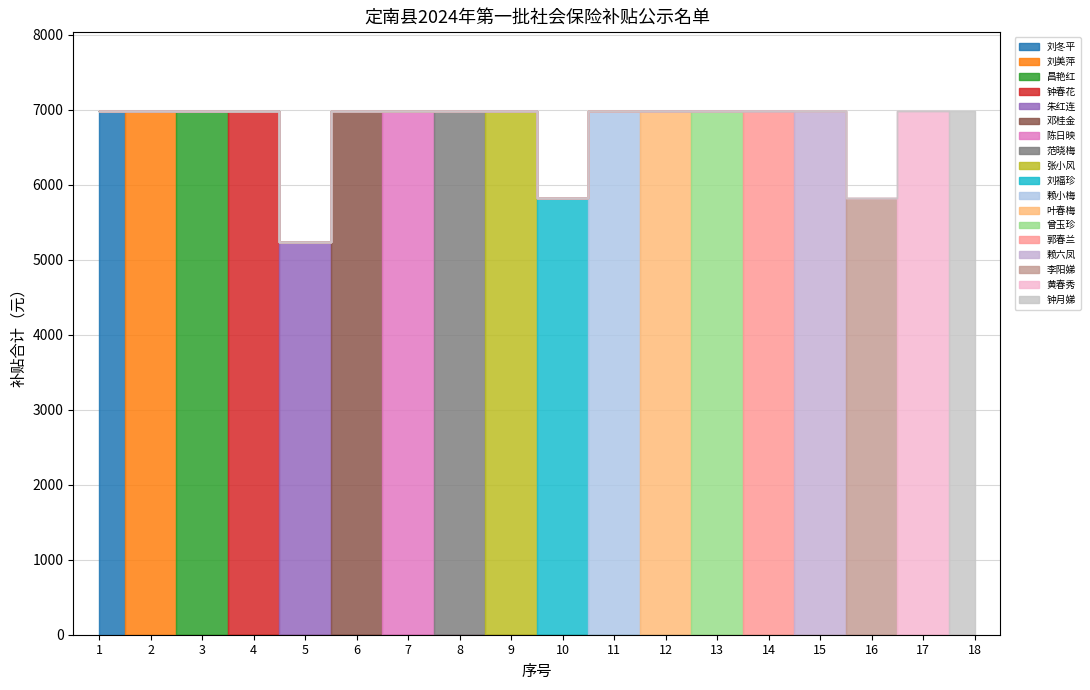

True or false: the data shows 6985.4 at 8.

True